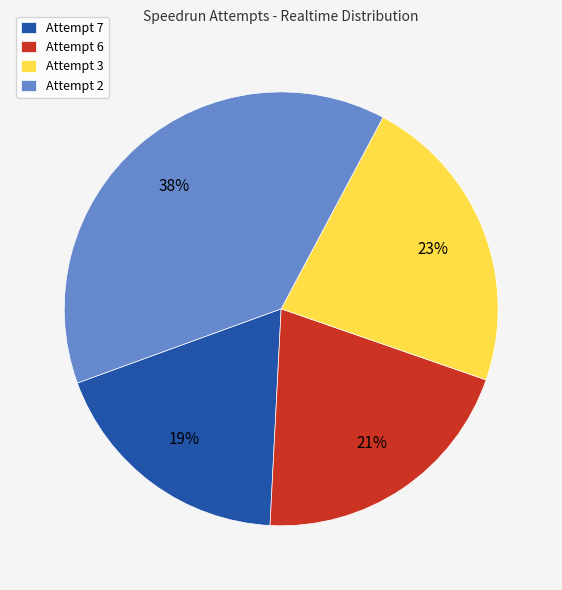

Do Attempt 2 and Attempt 7 together represent more than half of the pie?

Yes